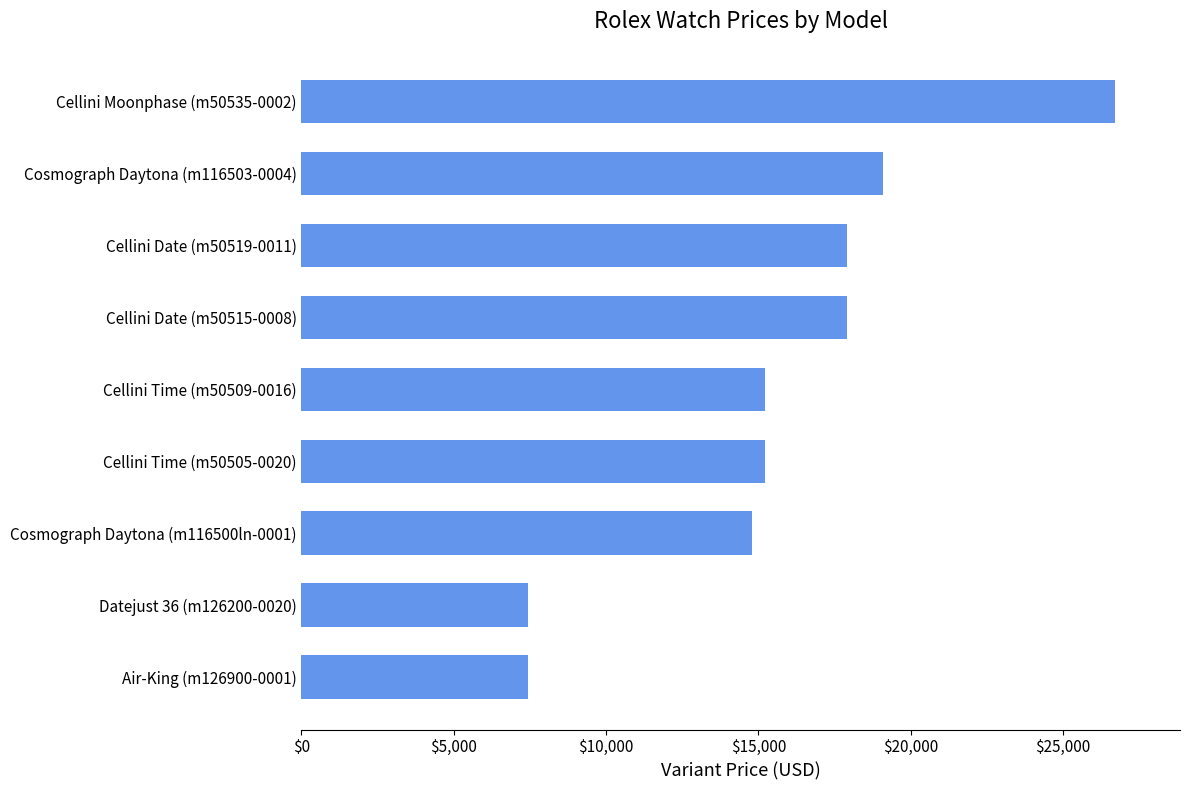

What is the difference between the maximum and second lowest values?

19250